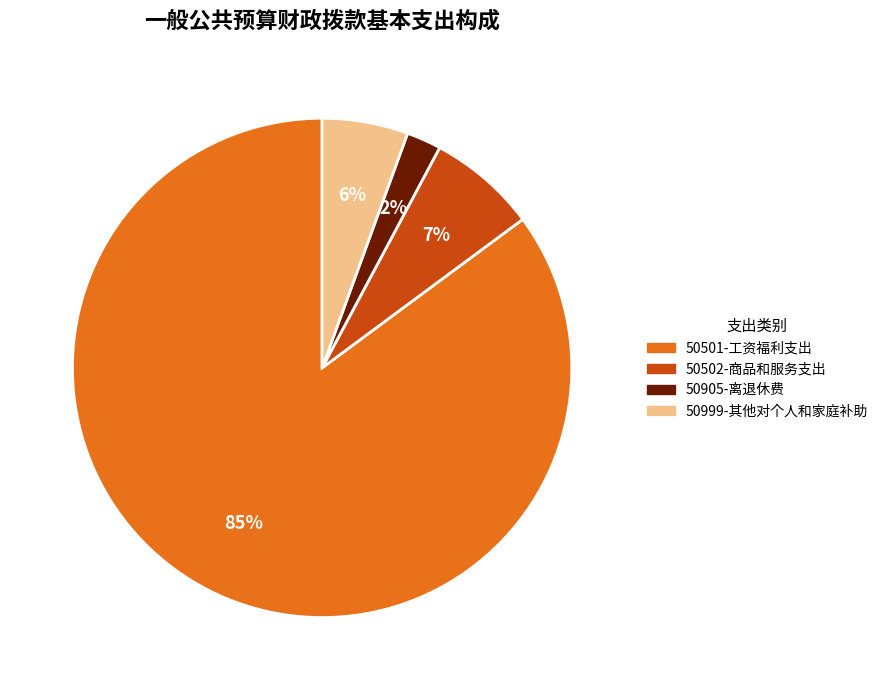

Which category has the biggest portion of the pie?

50501-工资福利支出